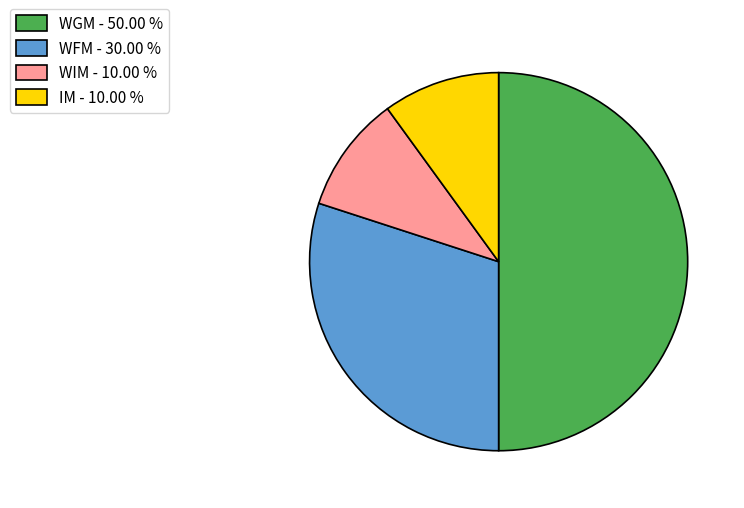

Do IM - 10.00 % and WFM - 30.00 % together represent more than half of the pie?

No